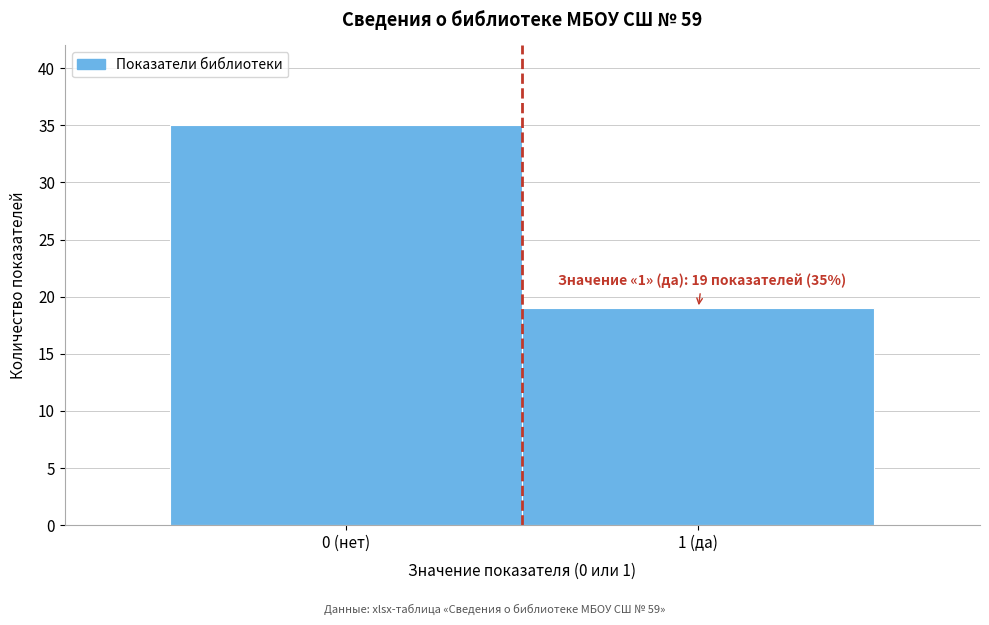

Reading left to right, list all the values displayed in this chart.

35	19